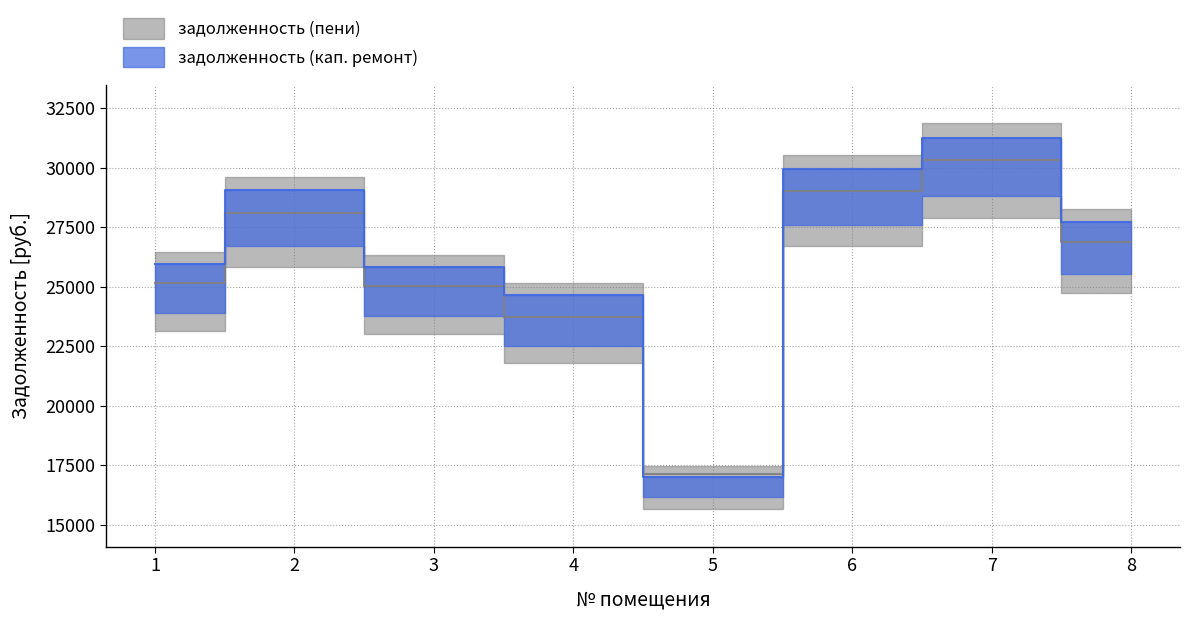

True or false: задолженность (пени) has more than 0 interior local peaks.

True